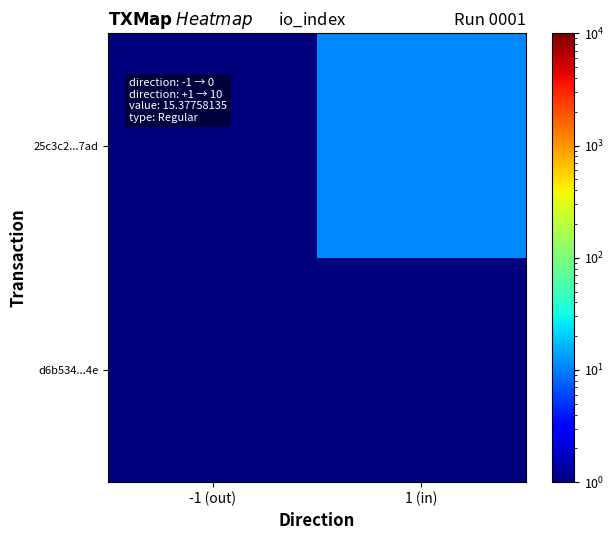

How many series are shown in this chart?

2